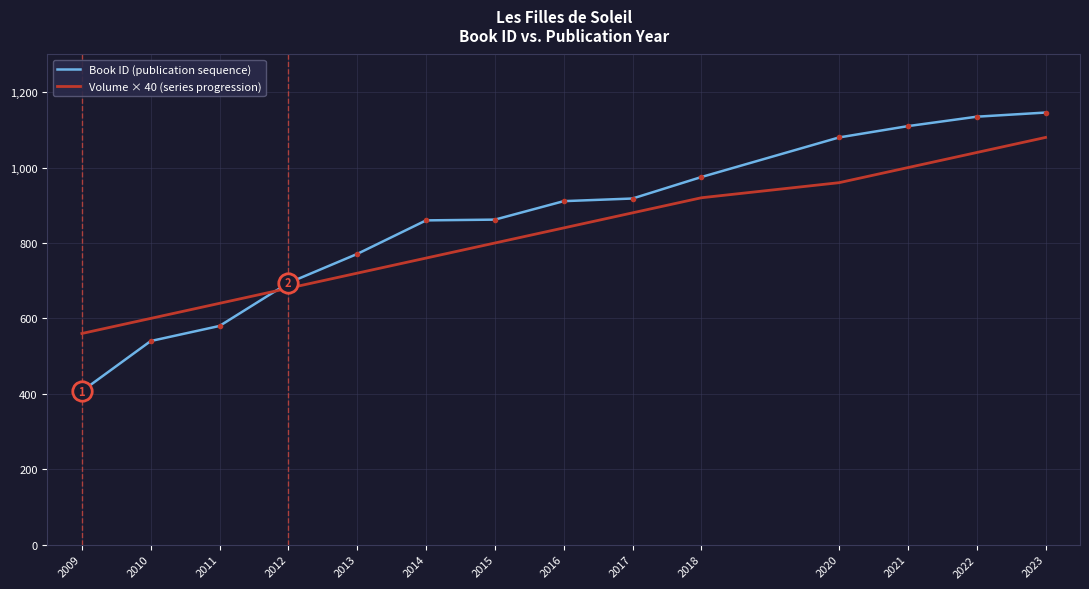

What is the maximum value shown in the chart?

1146